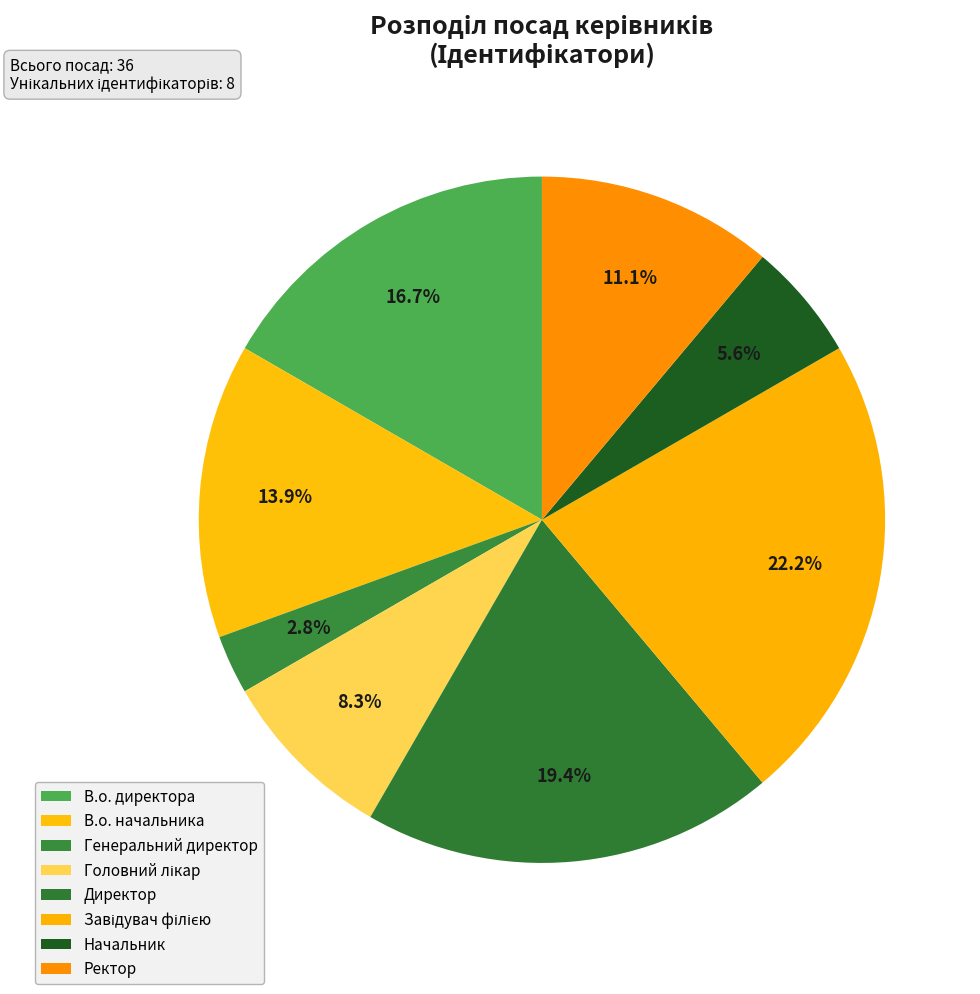

What is the change in value from В.о. начальника to Ректор?

-1